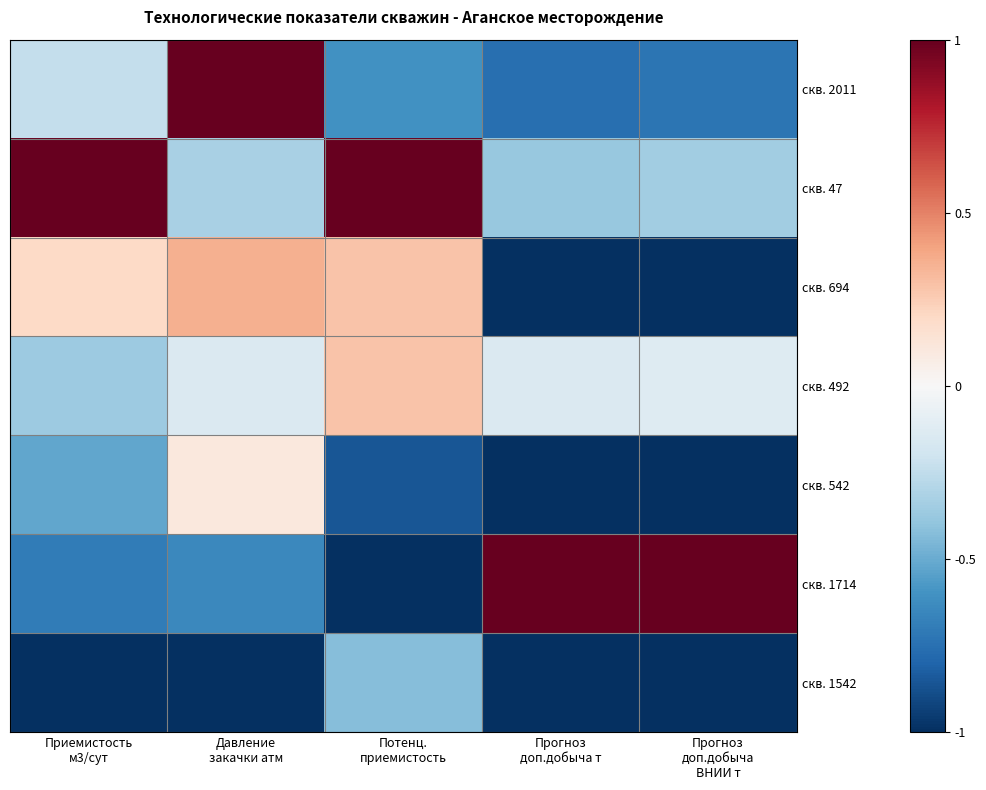

Rank the series at Давление закачки атм from lowest to highest value.

скв. 1542, скв. 1714, скв. 47, скв. 492, скв. 542, скв. 694, скв. 2011